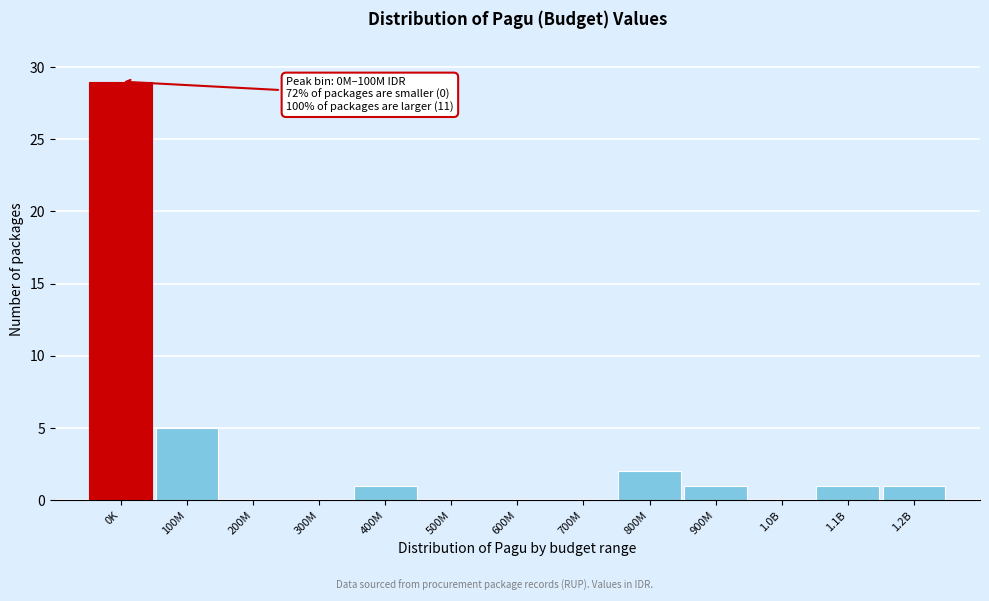

Reading left to right, list all the values displayed in this chart.

0K=29	100M=5	200M=0	300M=0	400M=1	500M=0	600M=0	700M=0	800M=2	900M=1	1.0B=0	1.1B=1	1.2B=1